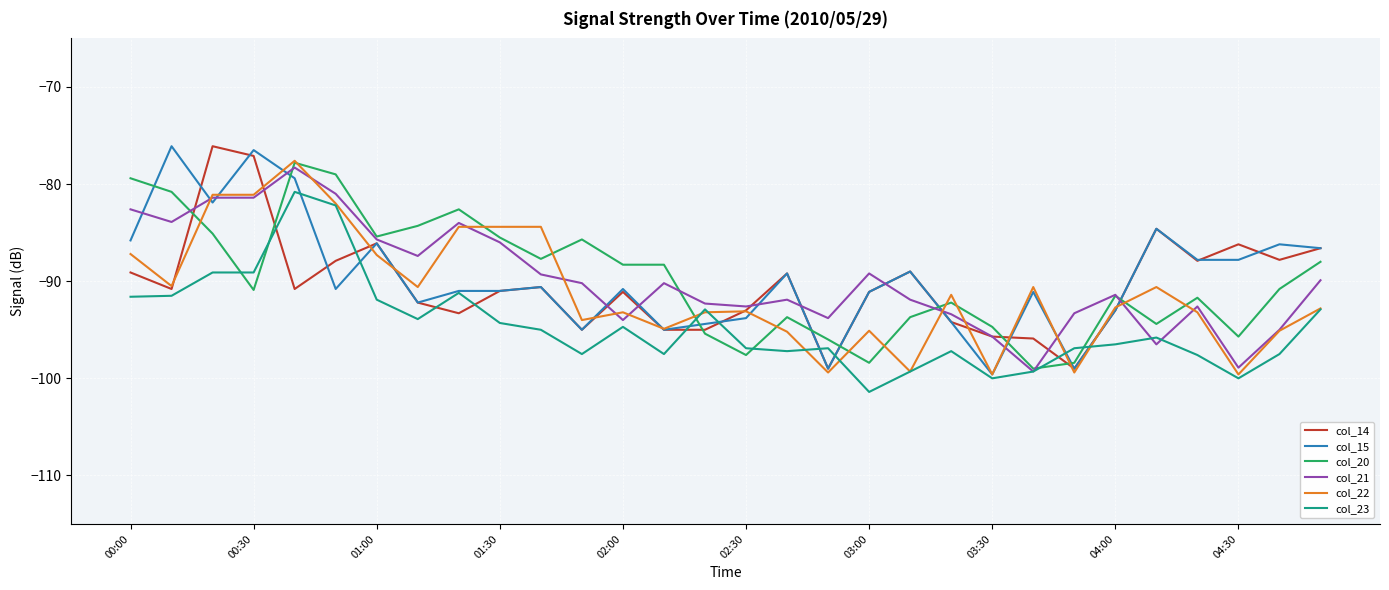

Which series ends up on top after the final intersection of col_15 and col_20?

col_15